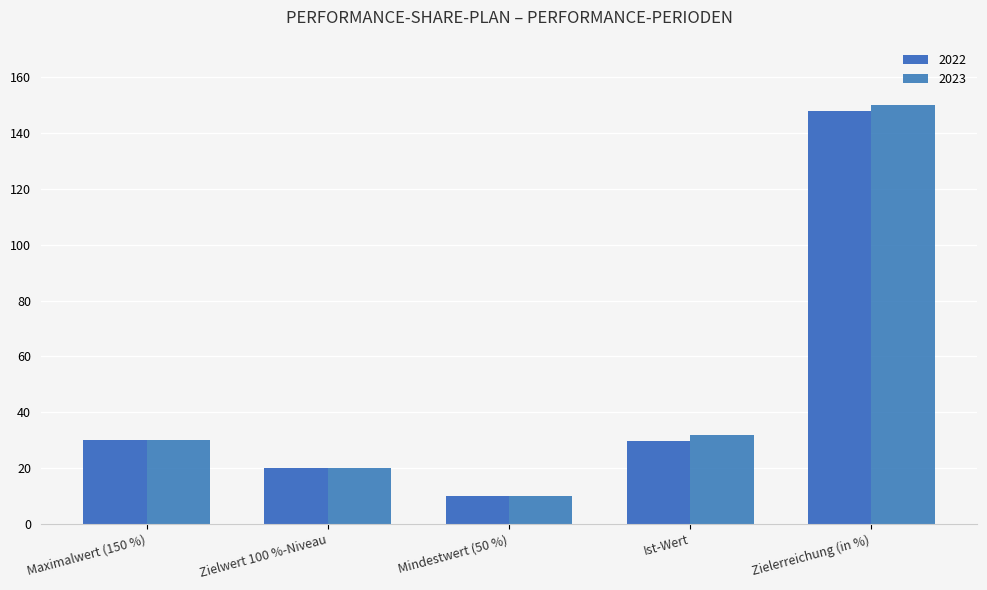

True or false: 2022 has a value of 4.5 at Mindestwert (50 %).

False